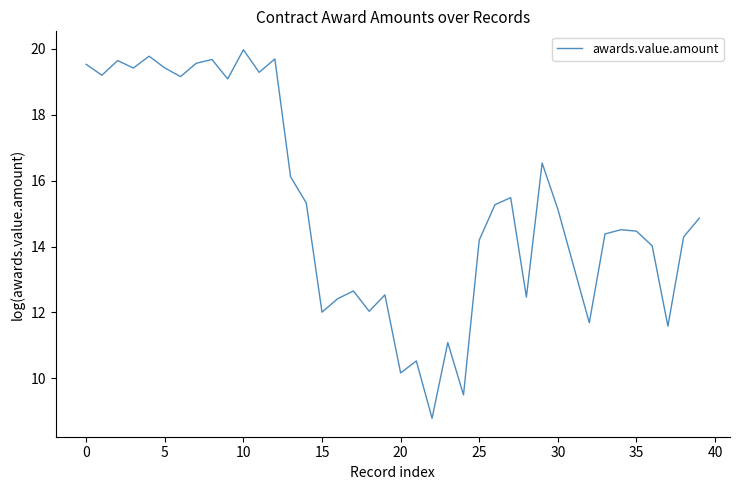

What is the minimum value shown in the chart?

8.8